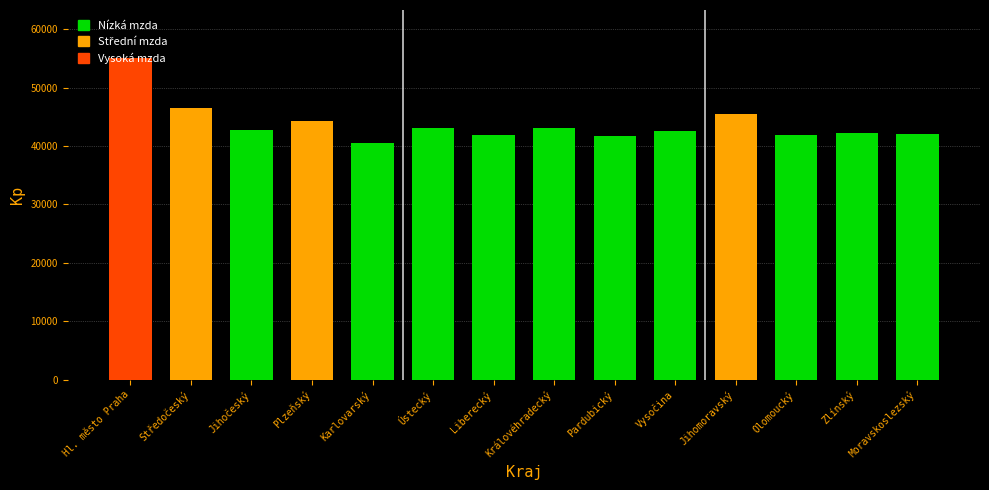

The value at Vysočina is 71242. True or false?

False